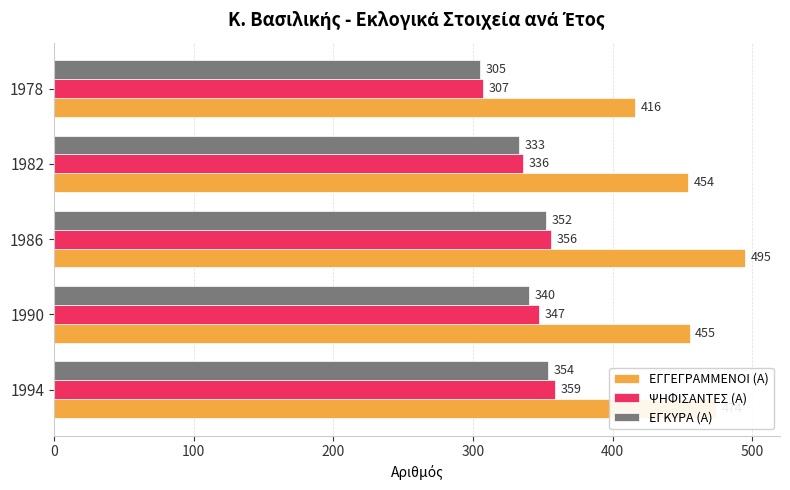

Which label corresponds to the largest value in the chart?

1986